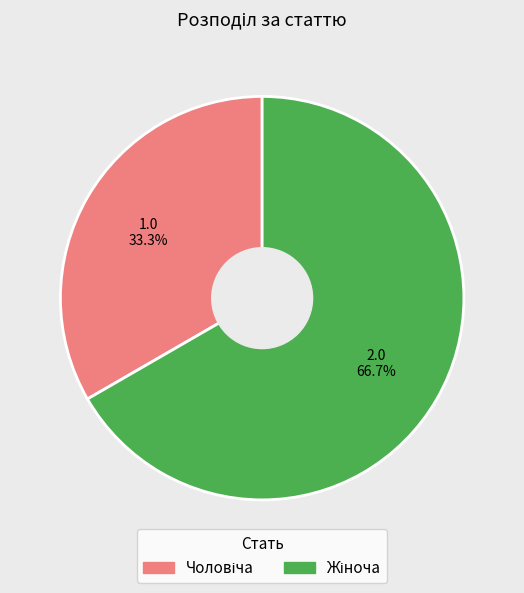

Is there any slice that represents more than half of the pie?

Yes